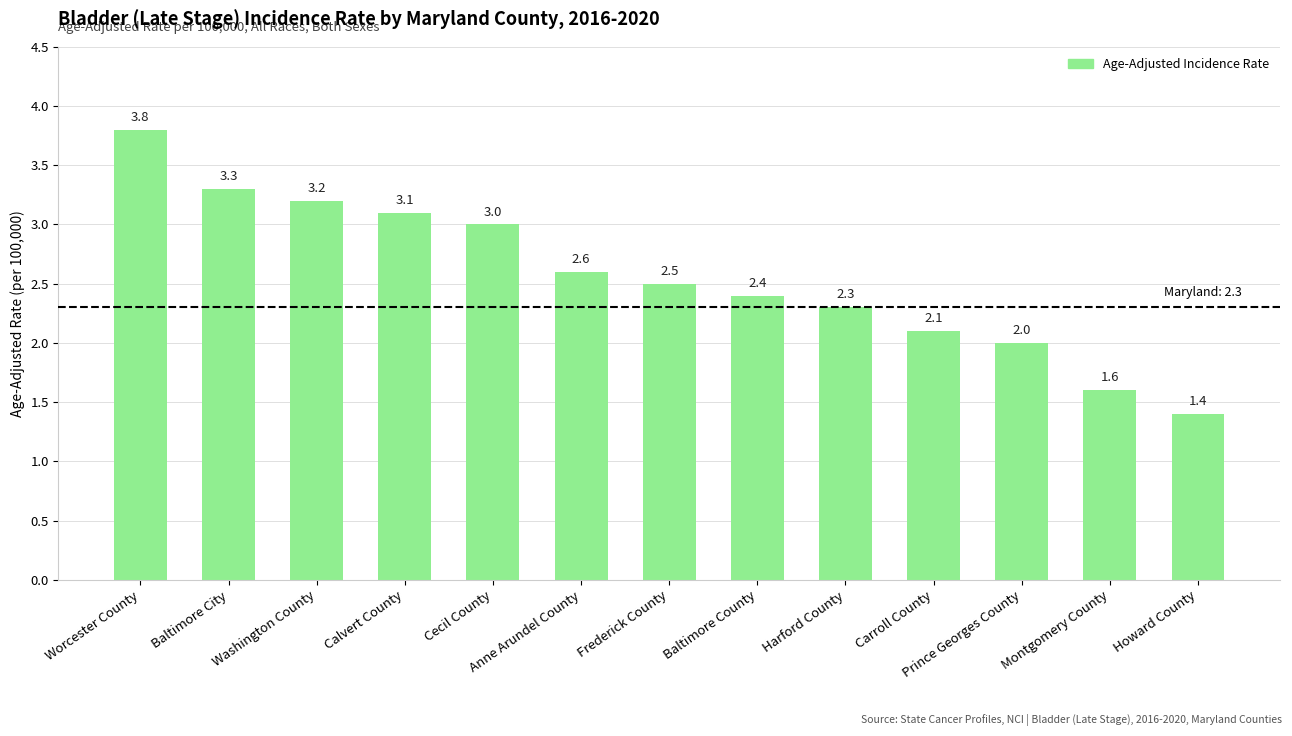

What is the label of the 4th bar from the left?

Calvert County